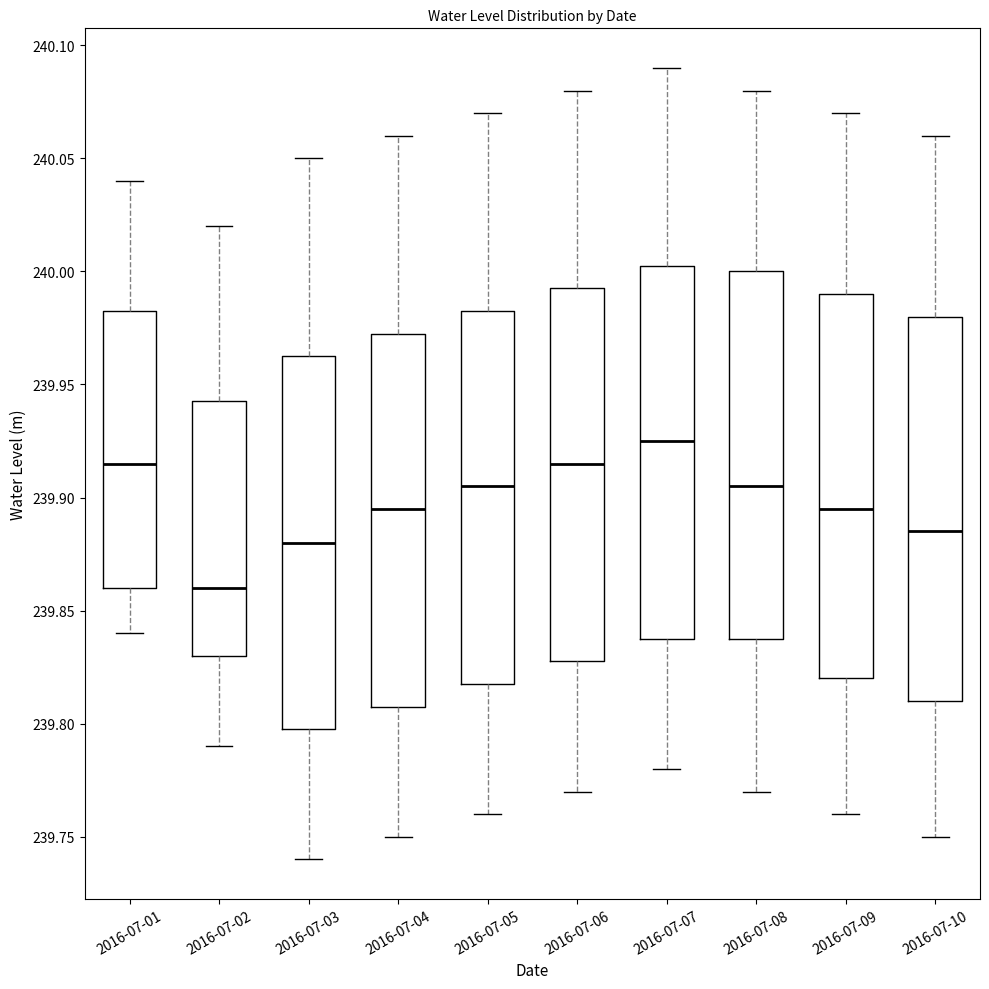

Which box's median line is the highest?

2016-07-07